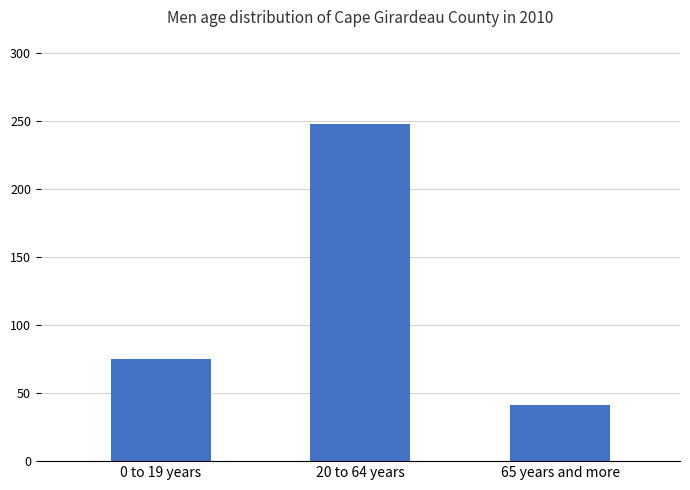

Reading right to left, what are all the values shown in this chart?

65 years and more=41	20 to 64 years=248	0 to 19 years=75